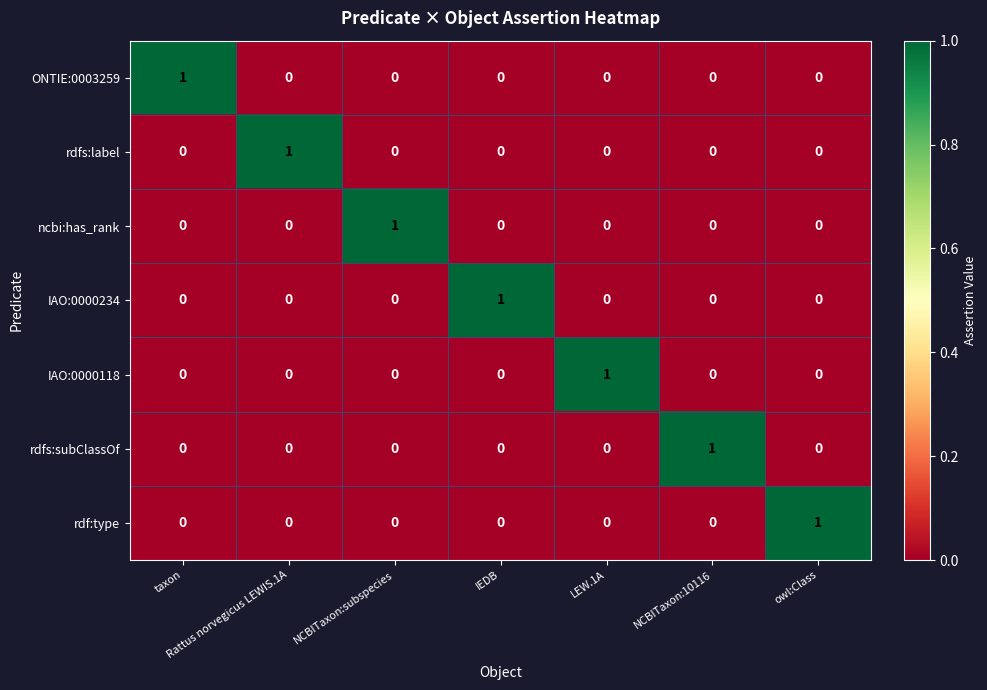

What is the maximum value shown in the chart?

1